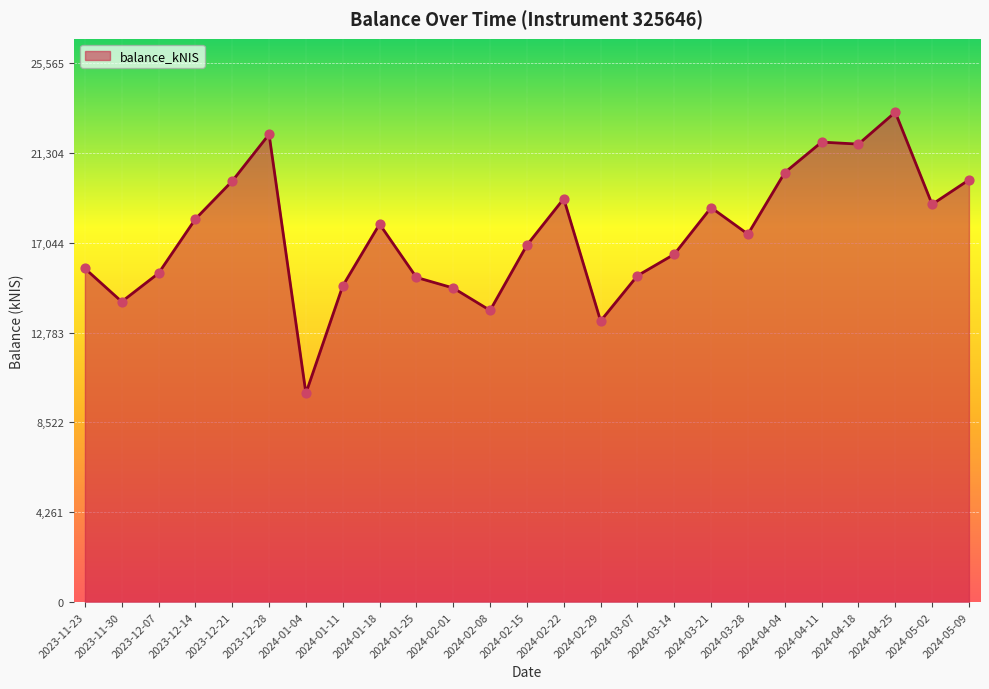

Which has a higher value, 2024-01-04 or 2024-04-25?

2024-04-25